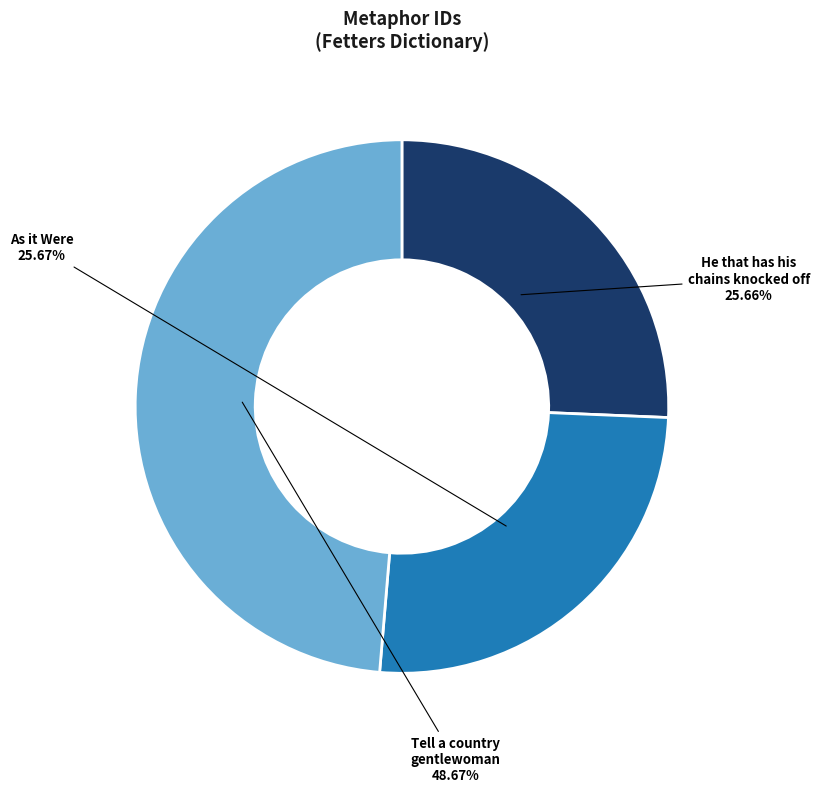

Does any single category account for the majority?

No